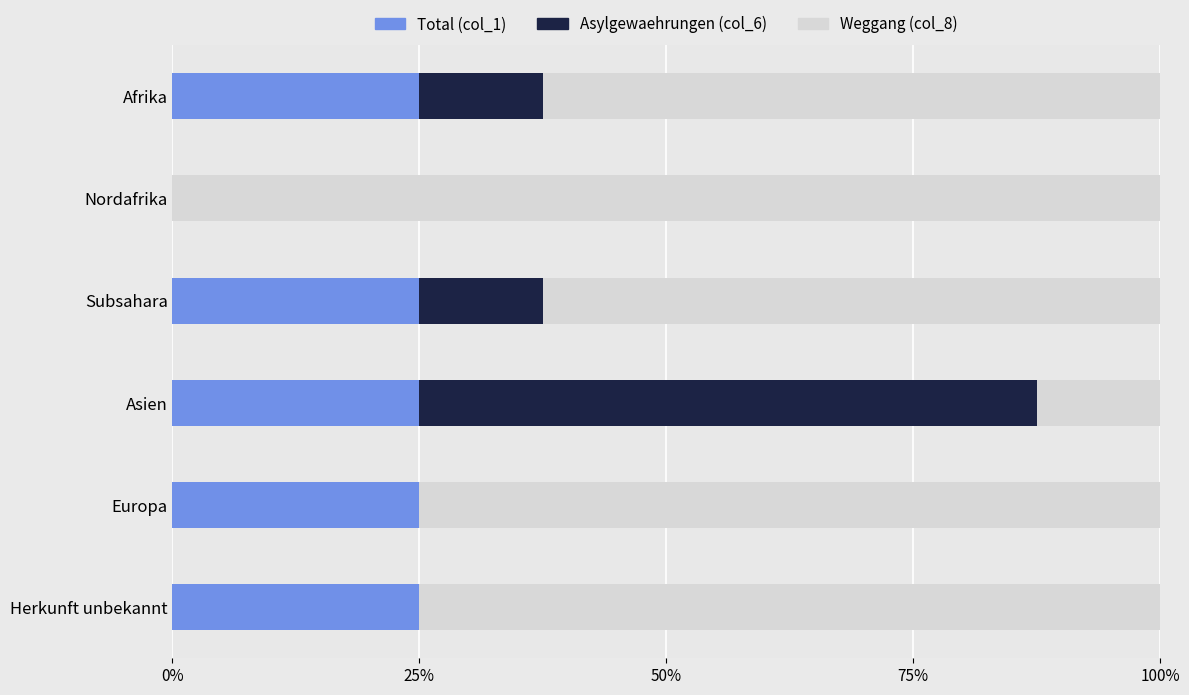

Is it true that Total (col_1) equals 39.3 at Subsahara?

False